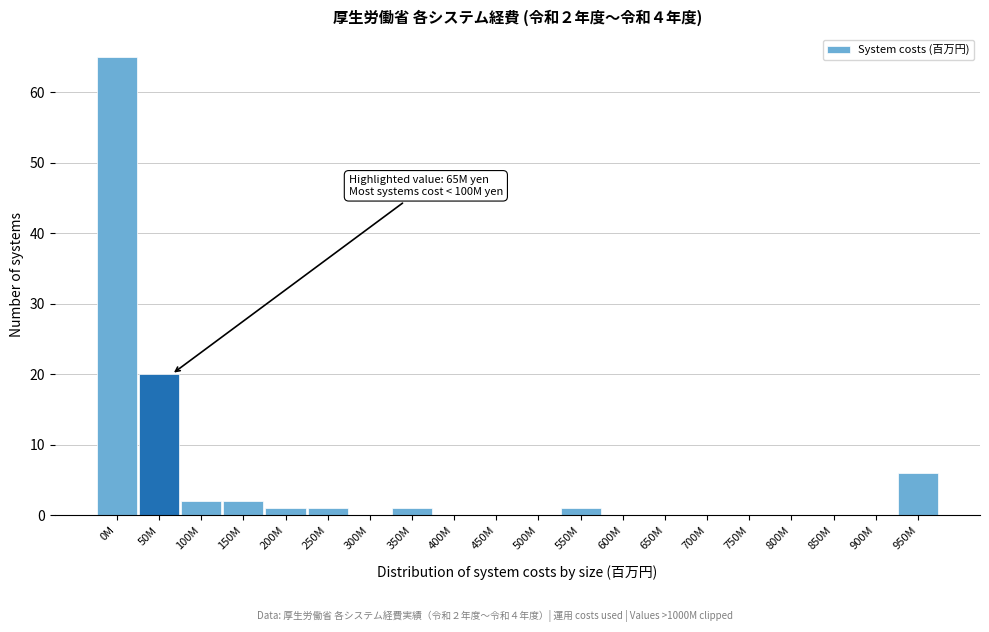

Reading right to left, transcribe all the data shown in this chart.

950M=6	900M=0	850M=0	800M=0	750M=0	700M=0	650M=0	600M=0	550M=1	500M=0	450M=0	400M=0	350M=1	300M=0	250M=1	200M=1	150M=2	100M=2	50M=20	0M=65